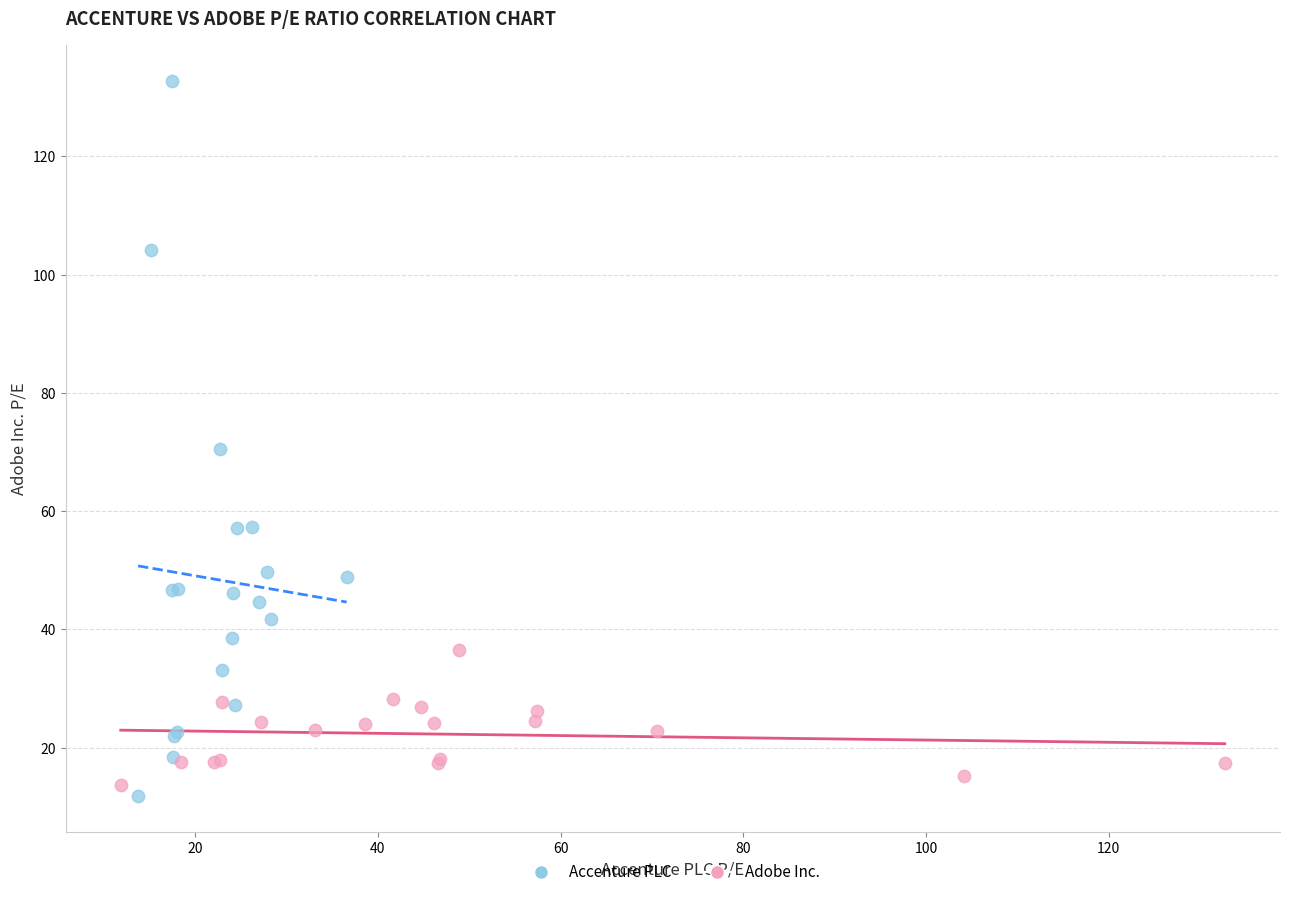

Which series contains the highest Y value?

Accenture PLC